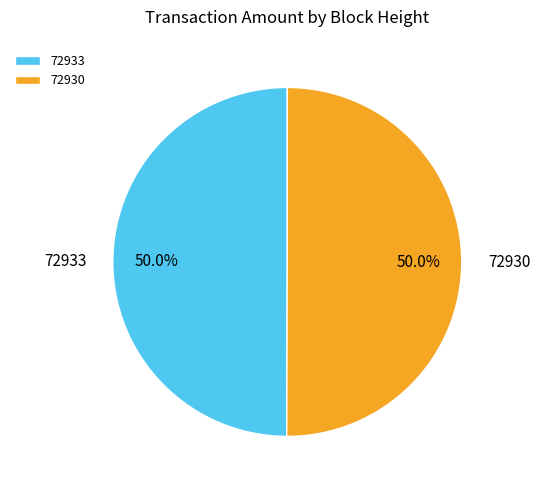

Approximately how many times larger is the value at 72930 compared to 72933?

1.0